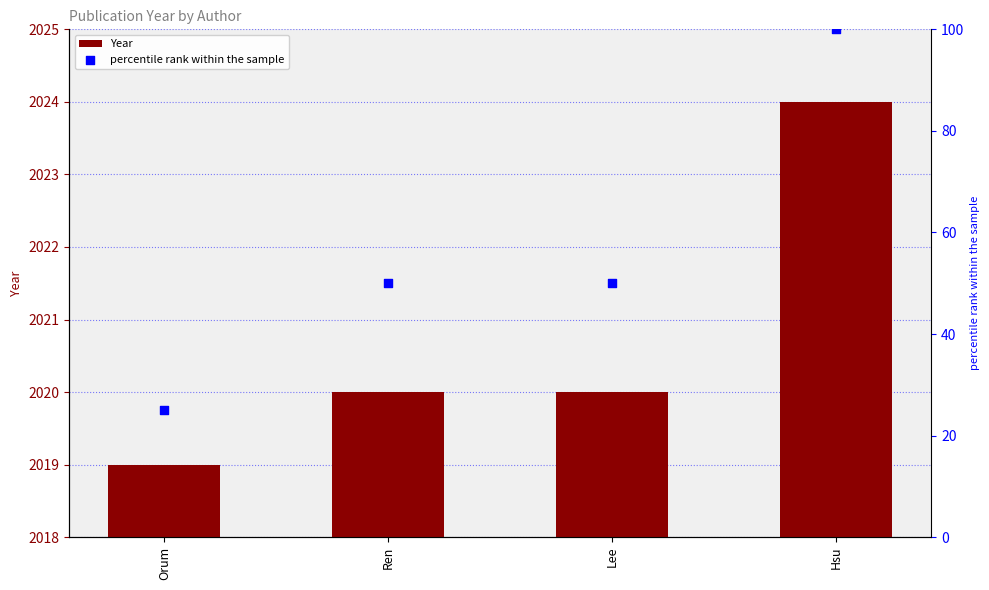

Which series has the widest spread of Y values?

percentile rank within the sample